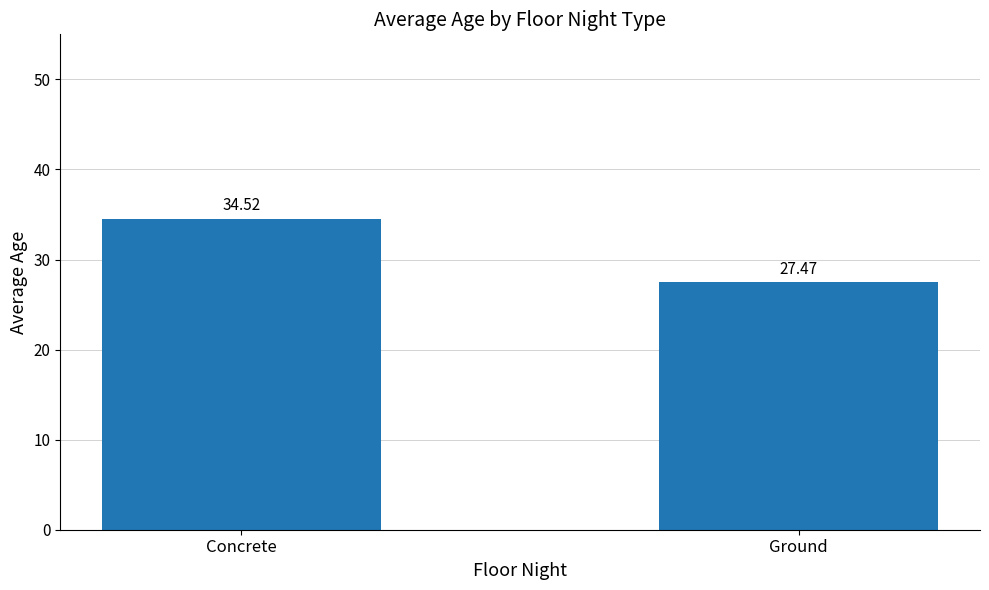

At which category does the chart reach its minimum across all series?

Ground